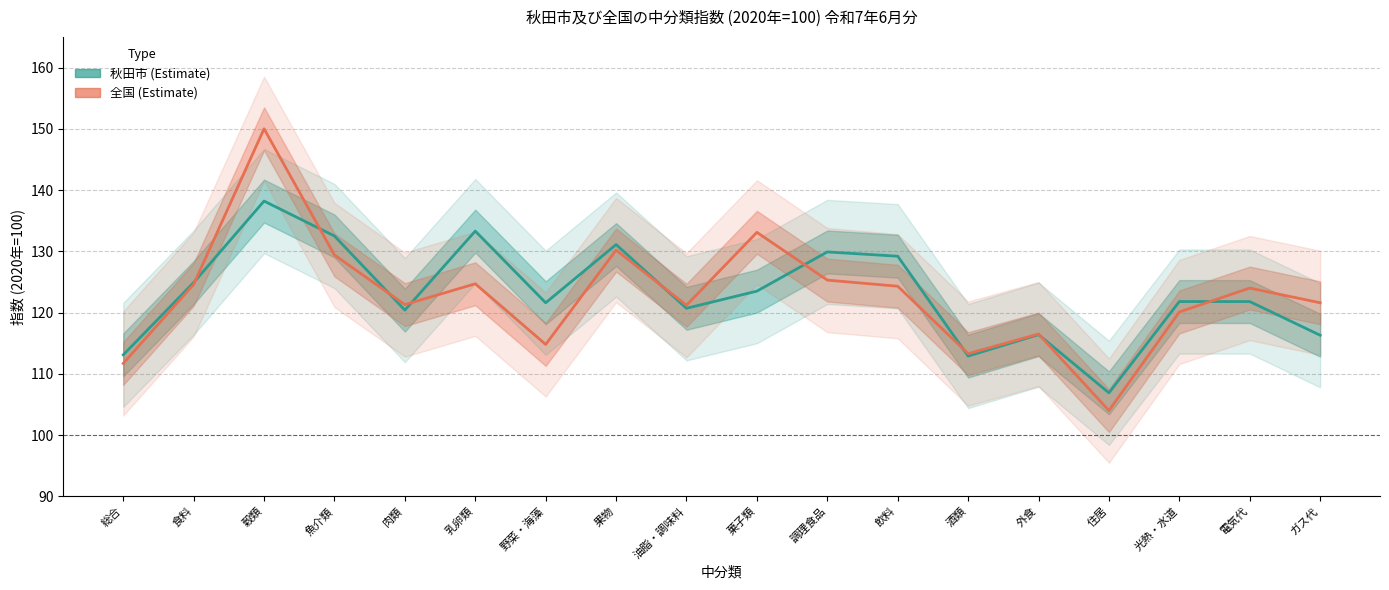

What is the difference between the second highest and minimum values in the 全国 series?

29.1